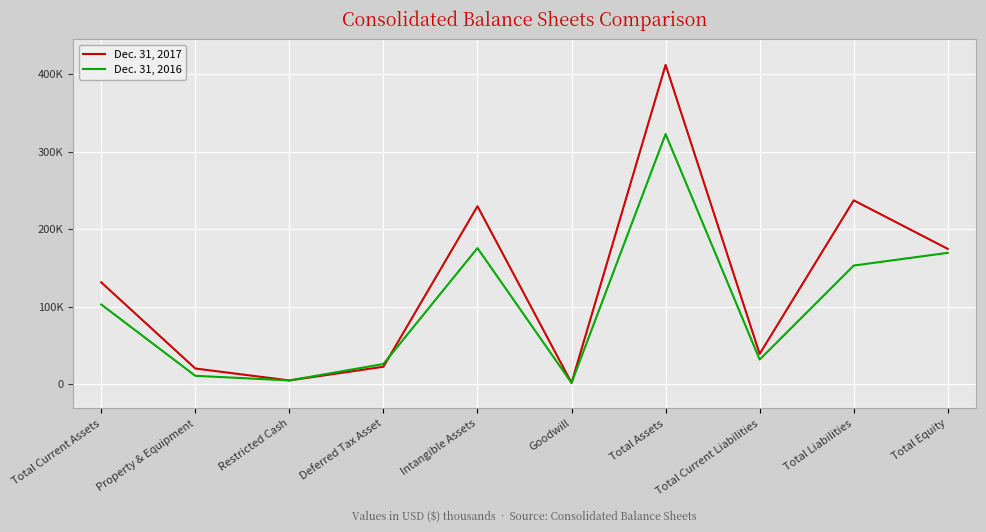

Between Total Equity and Deferred Tax Asset, which is larger?

Total Equity